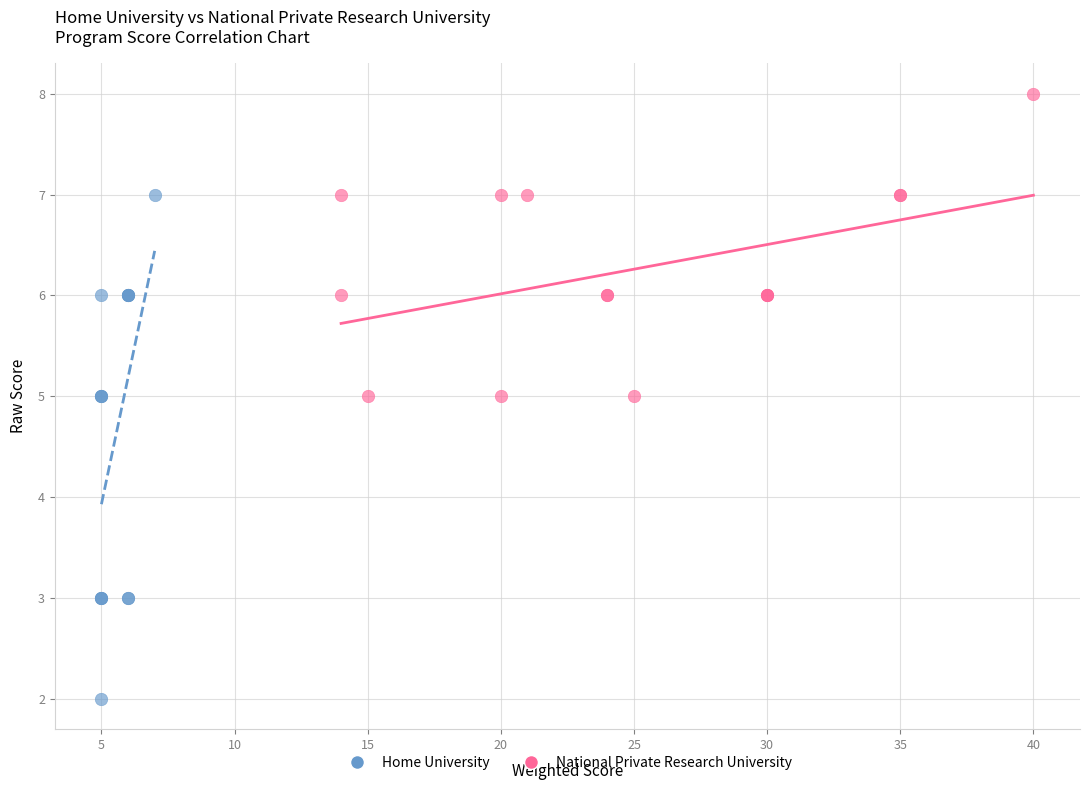

Which series has the largest Y range (max minus min)?

Home University